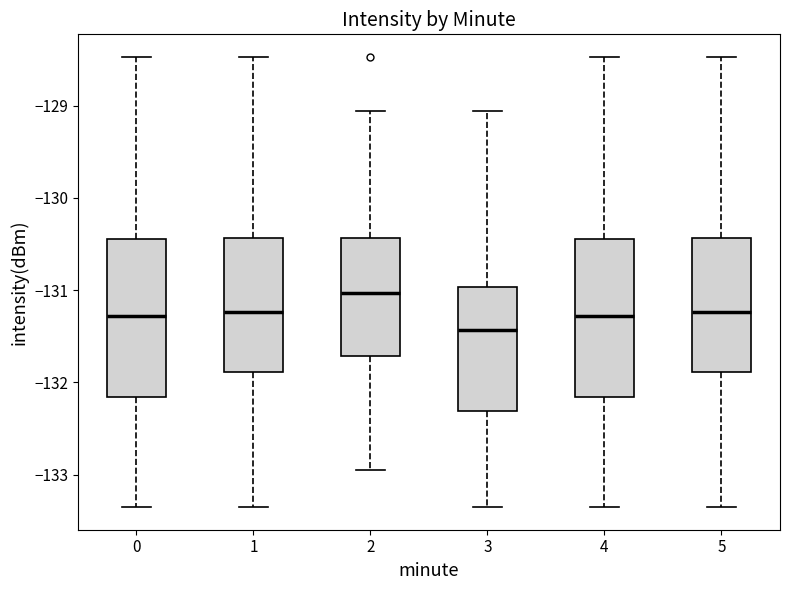

Where is the lower edge of the box at x = 4 on the y-axis? The values are not printed on the chart, so give them approximately, as read against the axis.

-132.2